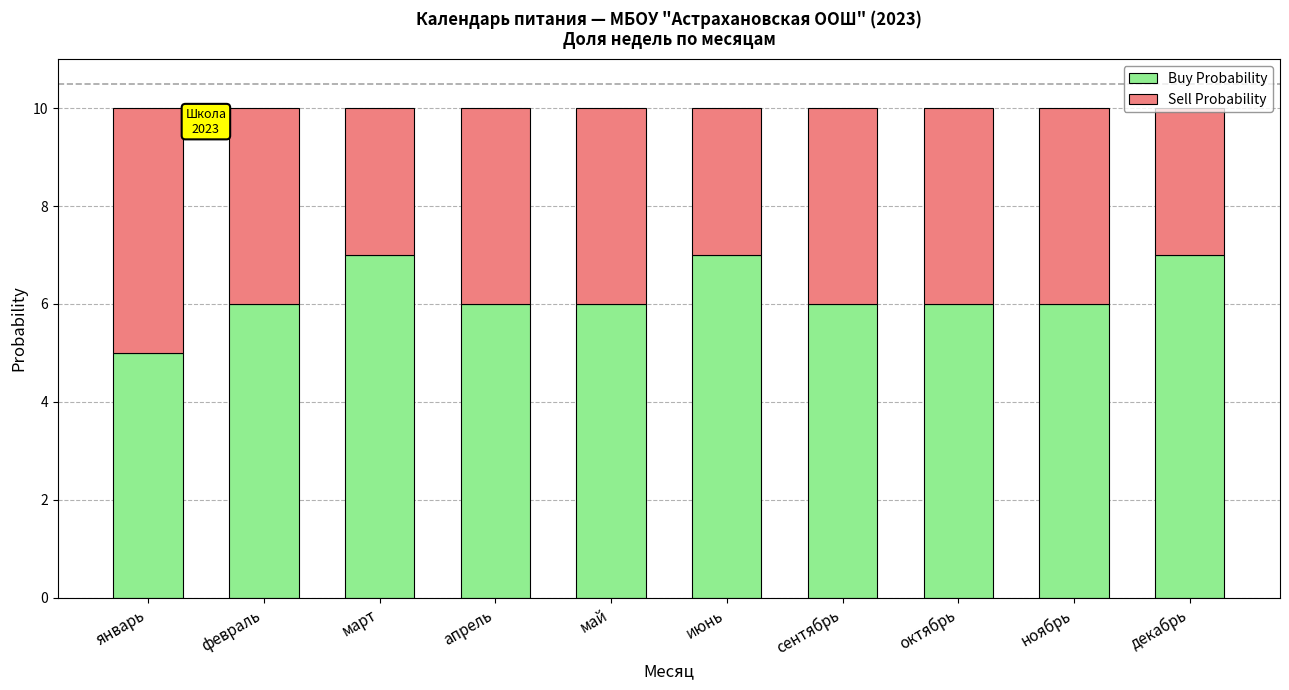

What is the highest value of the Buy Probability series?

7